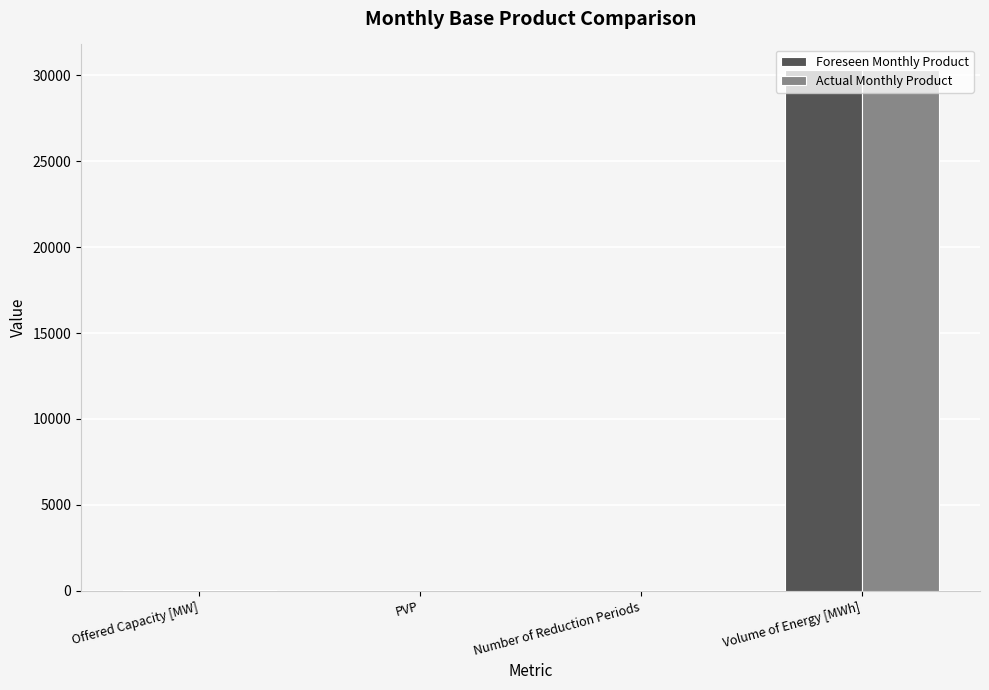

Is it true that Foreseen Monthly Product equals 0 at Number of Reduction Periods?

True